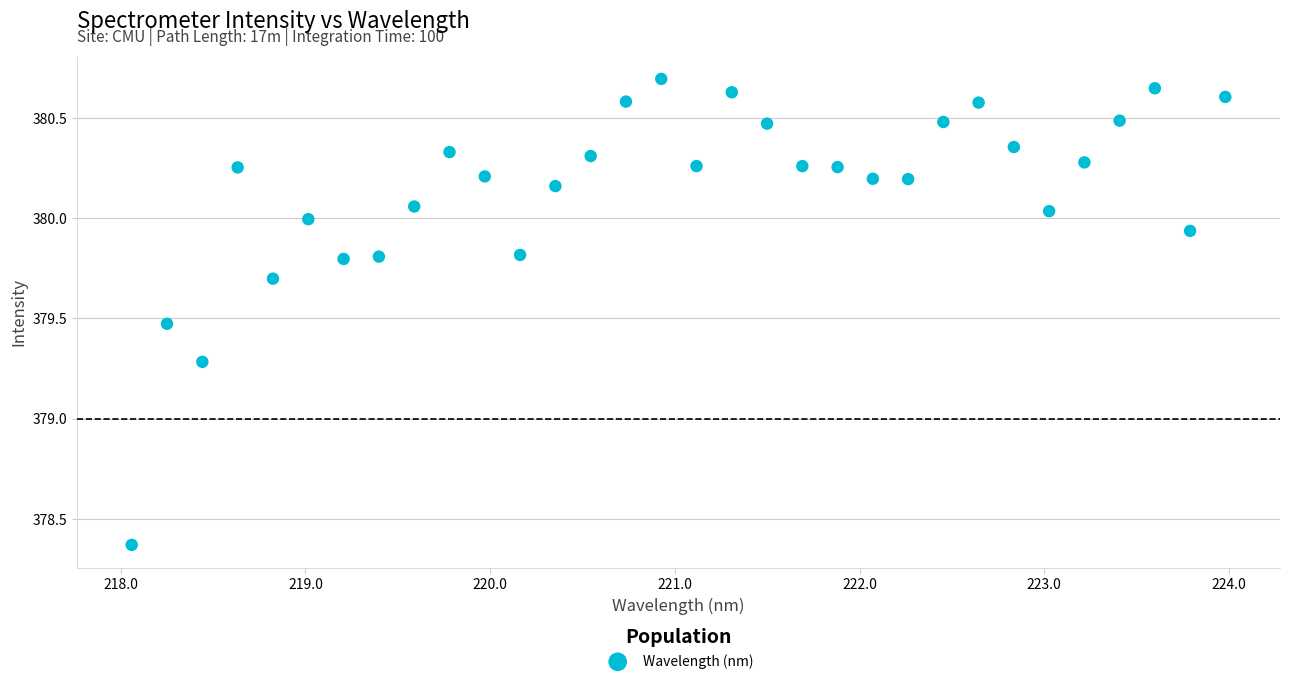

What Y value in the scatter plot is closest to 379?

379.3